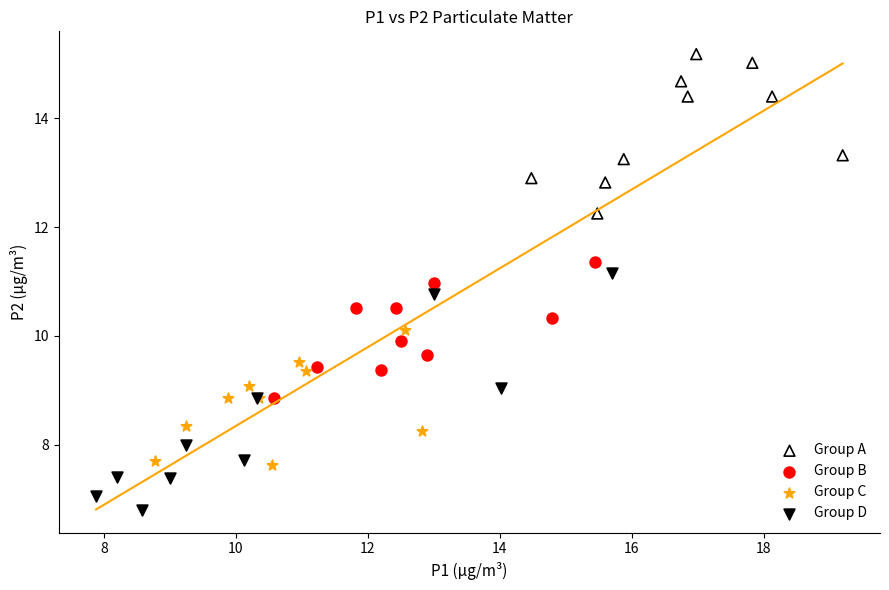

Which series has the widest spread of Y values?

Group D